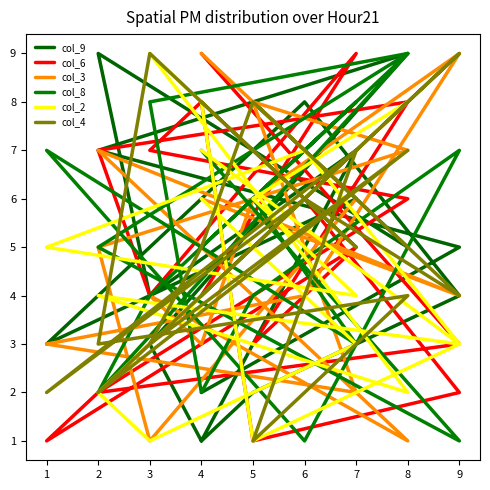

At which category does col_8 reach its first local peak?

8